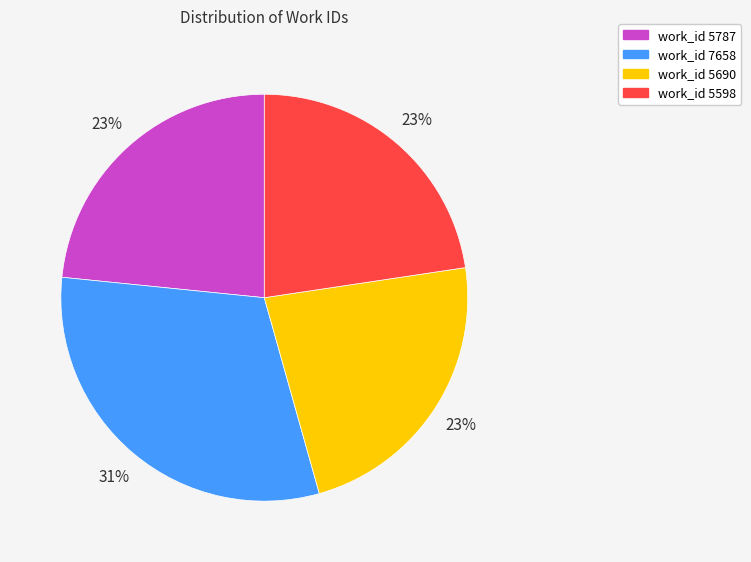

True or false: work_id 7658 accounts for 20% of the total.

False